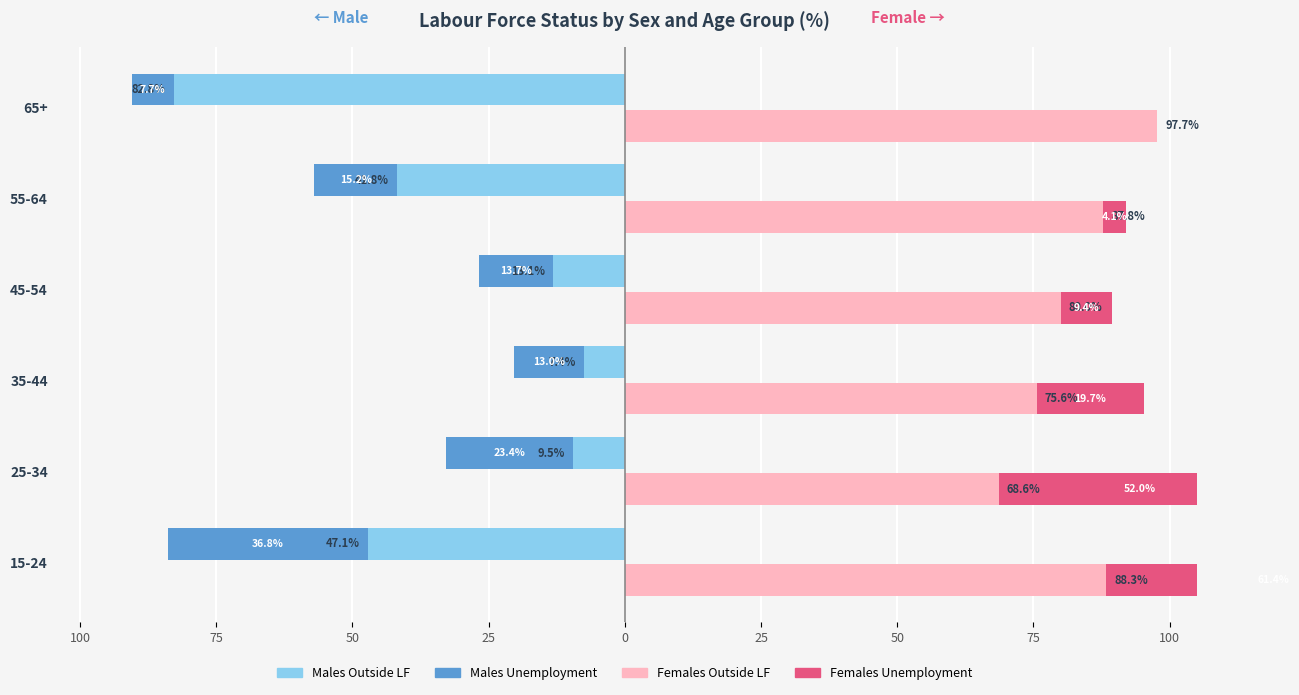

Which series has the widest spread of values?

Males Outside LF